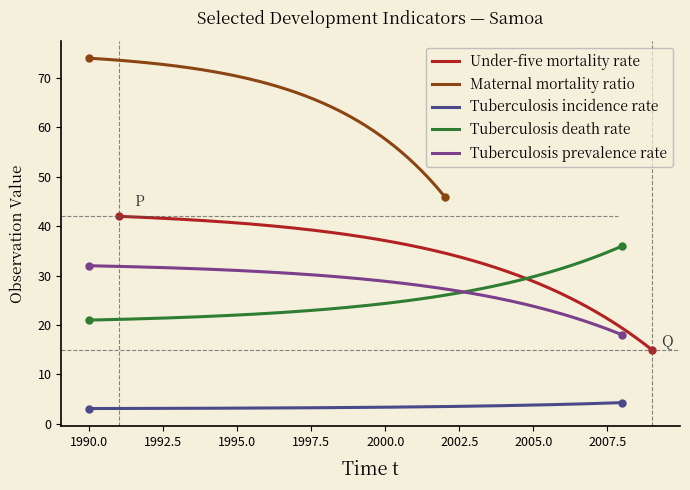

What is the difference between the highest and lowest values at 0?

70.9